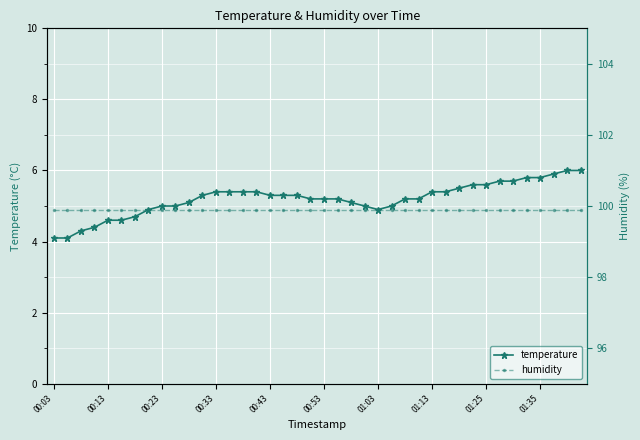

Reading left to right, what are all the values shown in this chart?

temperature: 4.1	4.1	4.3	4.4	4.6	4.6	4.7	4.9	5.0	5.0	5.1	5.3	5.4	5.4	5.4	5.4	5.3	5.3	5.3	5.2	5.2	5.2	5.1	5.0	4.9	5.0	5.2	5.2	5.4	5.4	5.5	5.6	5.6	5.7	5.7	5.8	5.8	5.9	6.0	6.0
humidity: 99.9	99.9	99.9	99.9	99.9	99.9	99.9	99.9	99.9	99.9	99.9	99.9	99.9	99.9	99.9	99.9	99.9	99.9	99.9	99.9	99.9	99.9	99.9	99.9	99.9	99.9	99.9	99.9	99.9	99.9	99.9	99.9	99.9	99.9	99.9	99.9	99.9	99.9	99.9	99.9